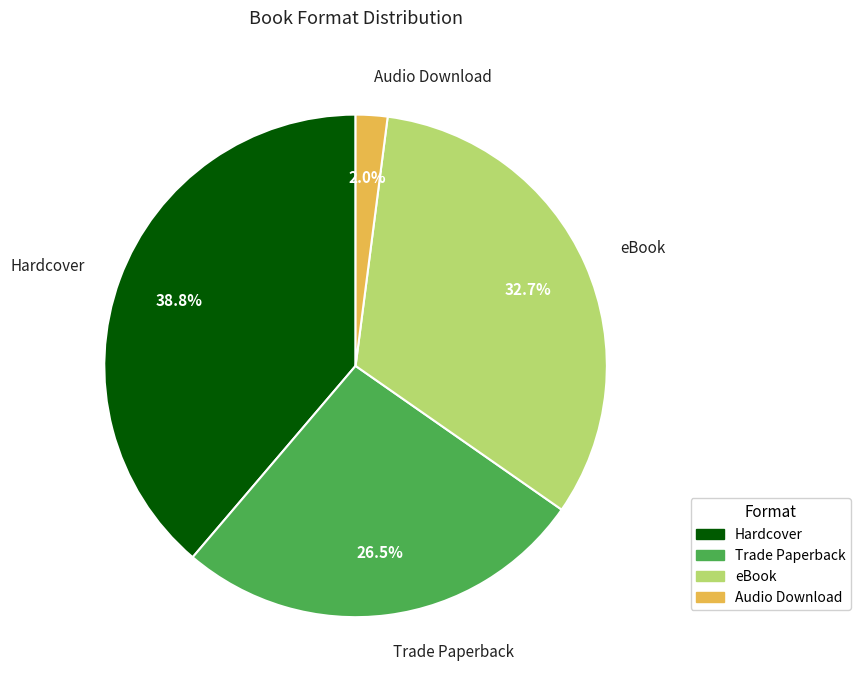

To the nearest percent, what percentage of the pie is Audio Download?

2%